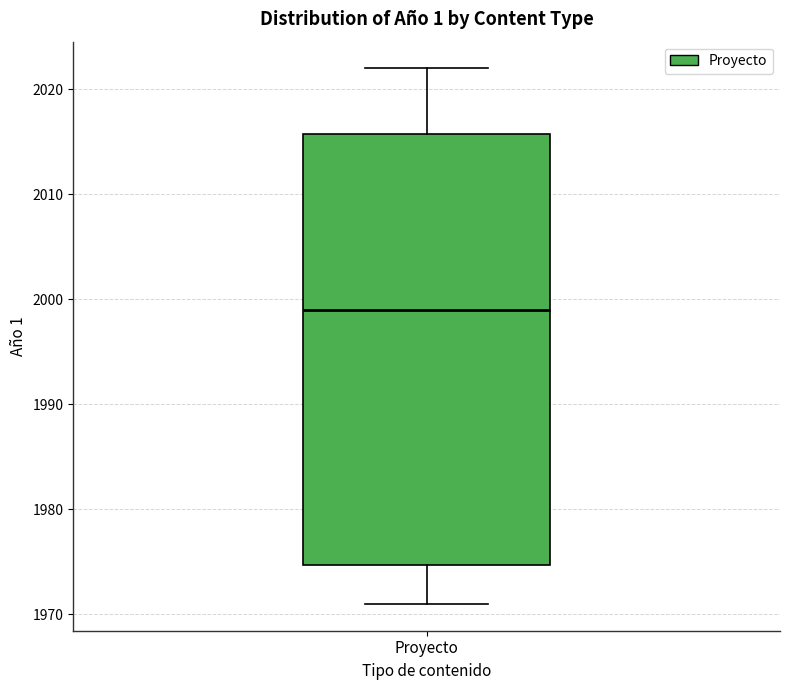

Transcribe this box plot: give where the median line is, the range the box spans, and where the two whiskers end, as read against the y-axis. The values are not printed on the chart, so give them approximately, as read against the axis.

median 1999, box 1975 to 2016, whiskers 1971 to 2022